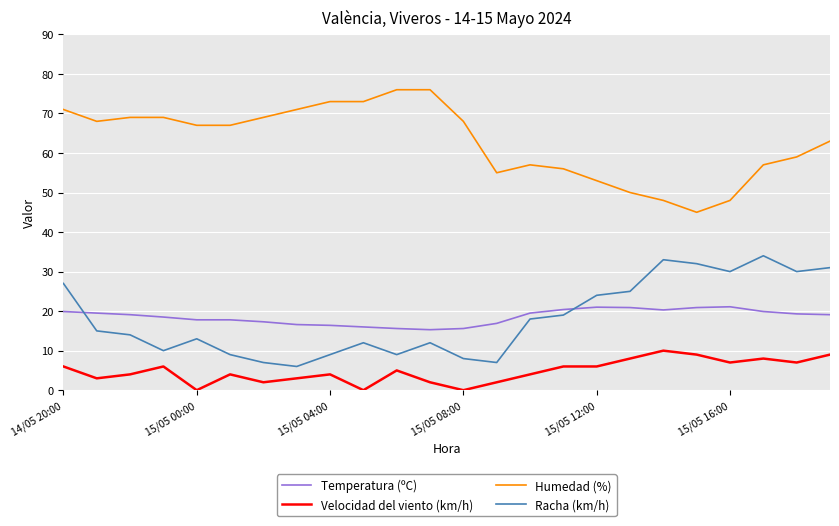

How many lines are shown in the chart?

4